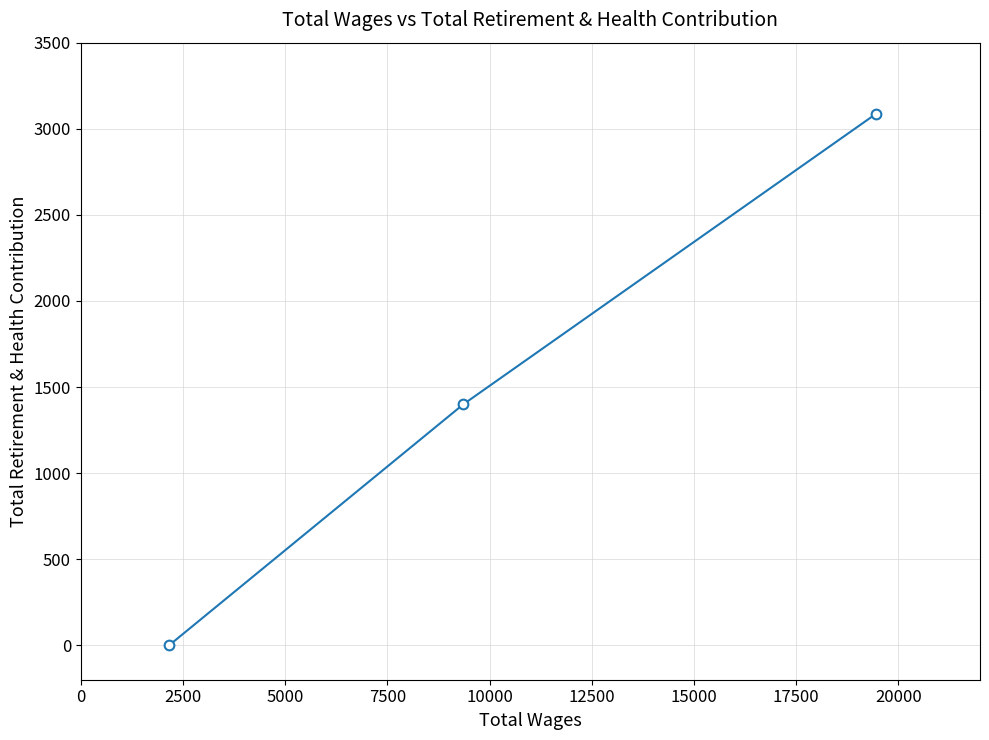

What is the difference between the maximum and minimum values?

3087